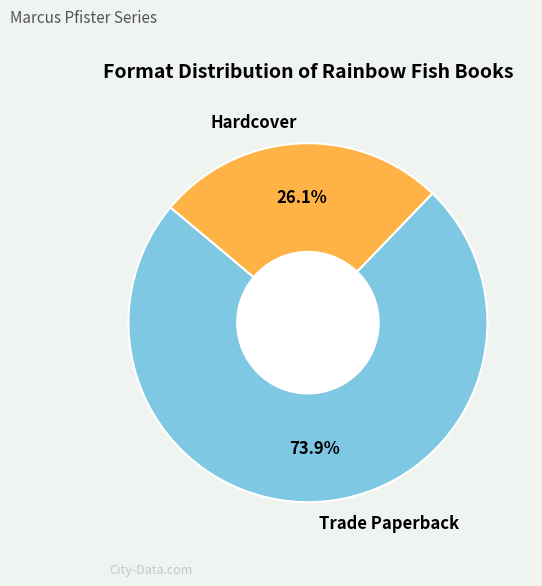

Approximately how many times larger is the value at Trade Paperback compared to Hardcover?

2.8